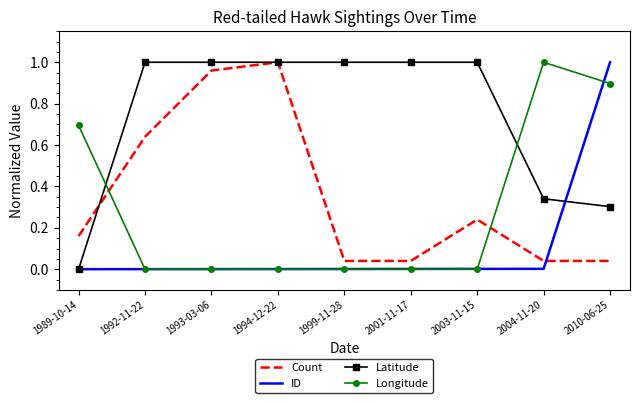

True or false: Count and Longitude cross at least once.

True